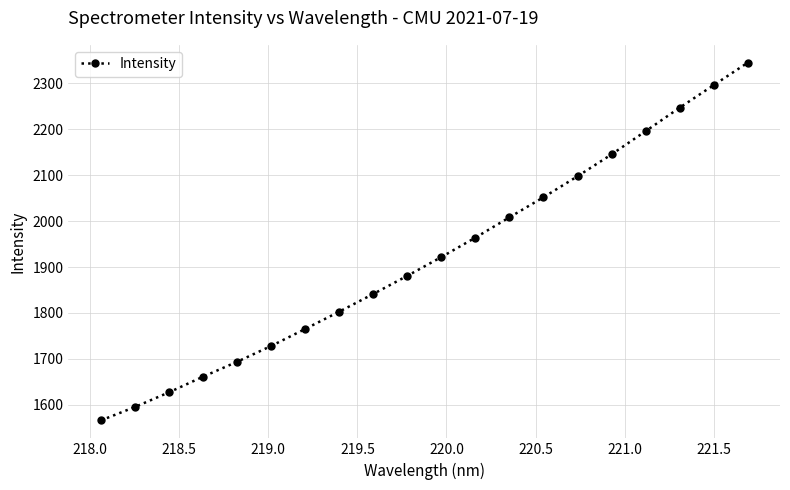

Is this an area chart (filled region under the line)?

No